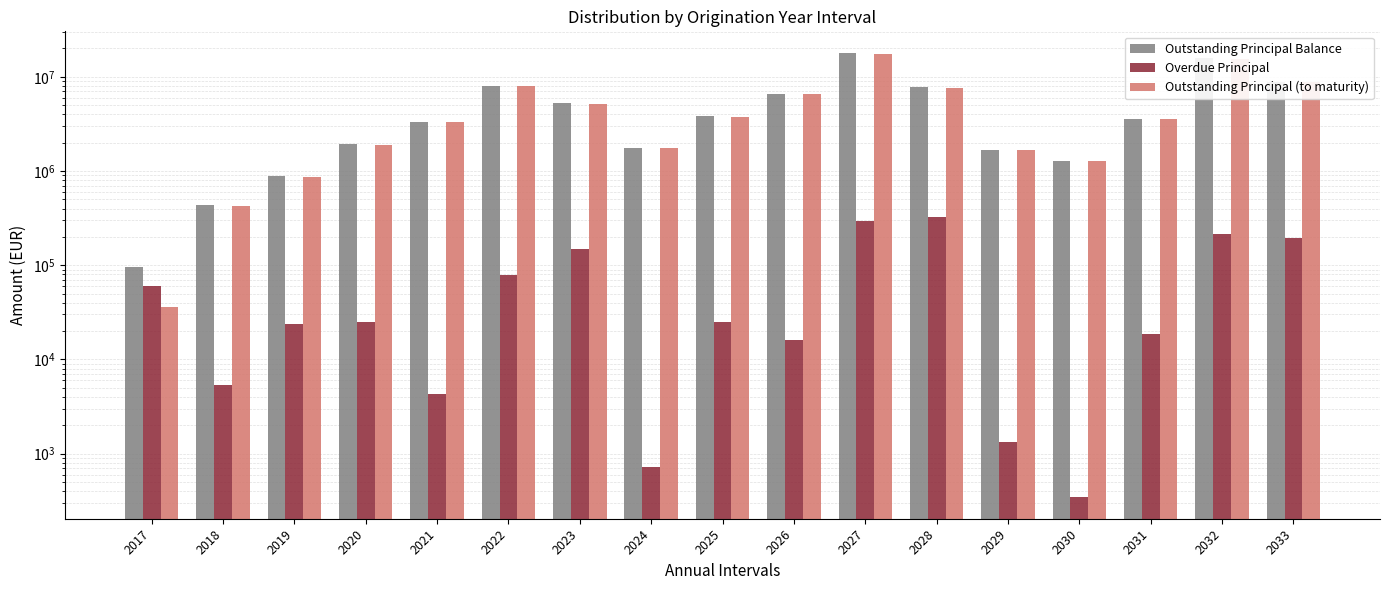

What is the value of the Outstanding Principal Balance bar at the 8th from the left?

1742009.5